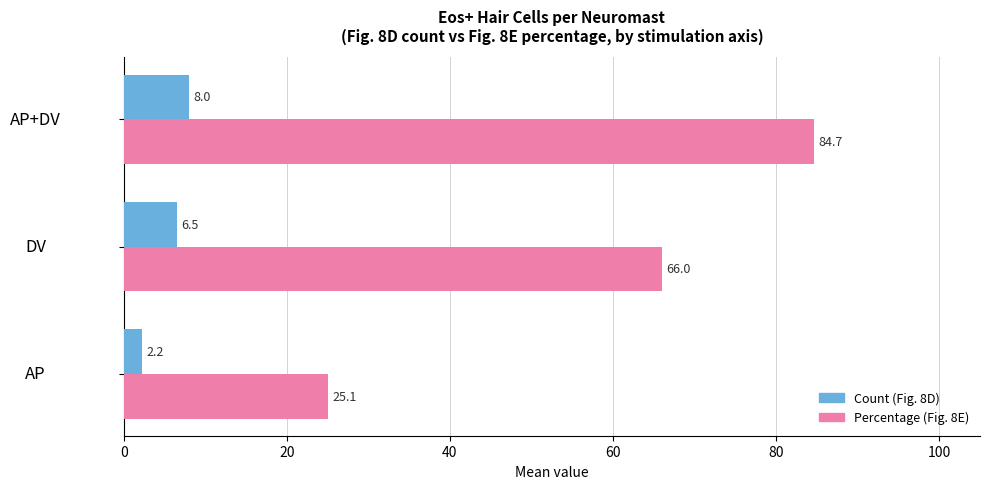

What is the total value across all series at AP+DV?

92.7